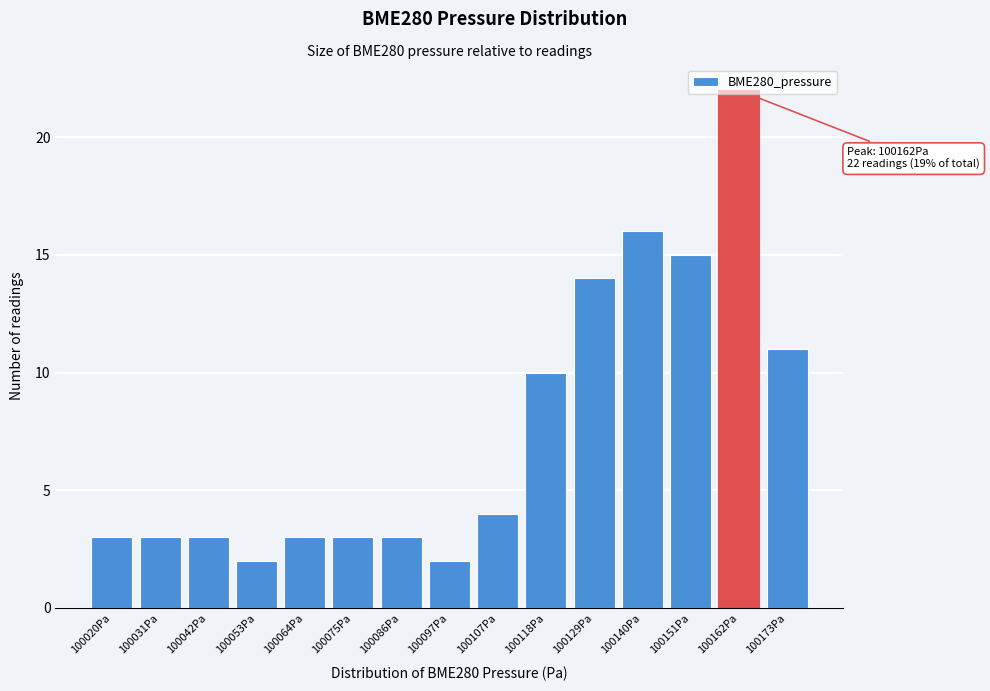

What is the average value?

8